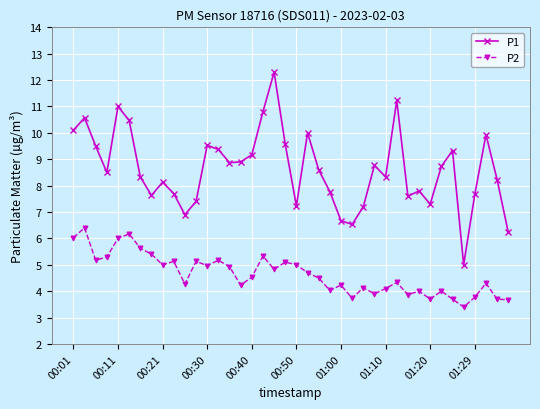

What is the value of the P2 point at the 19th from the left?

4.8